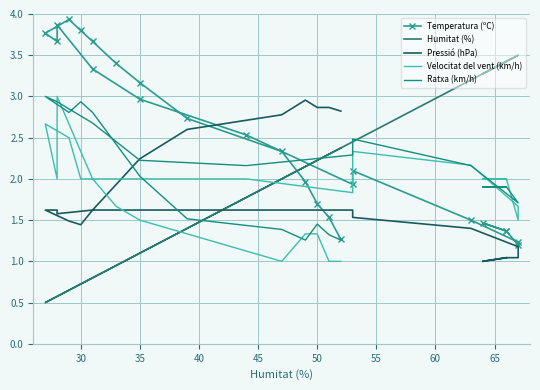

Which series has the largest total across all categories?

Temperatura (ºC)